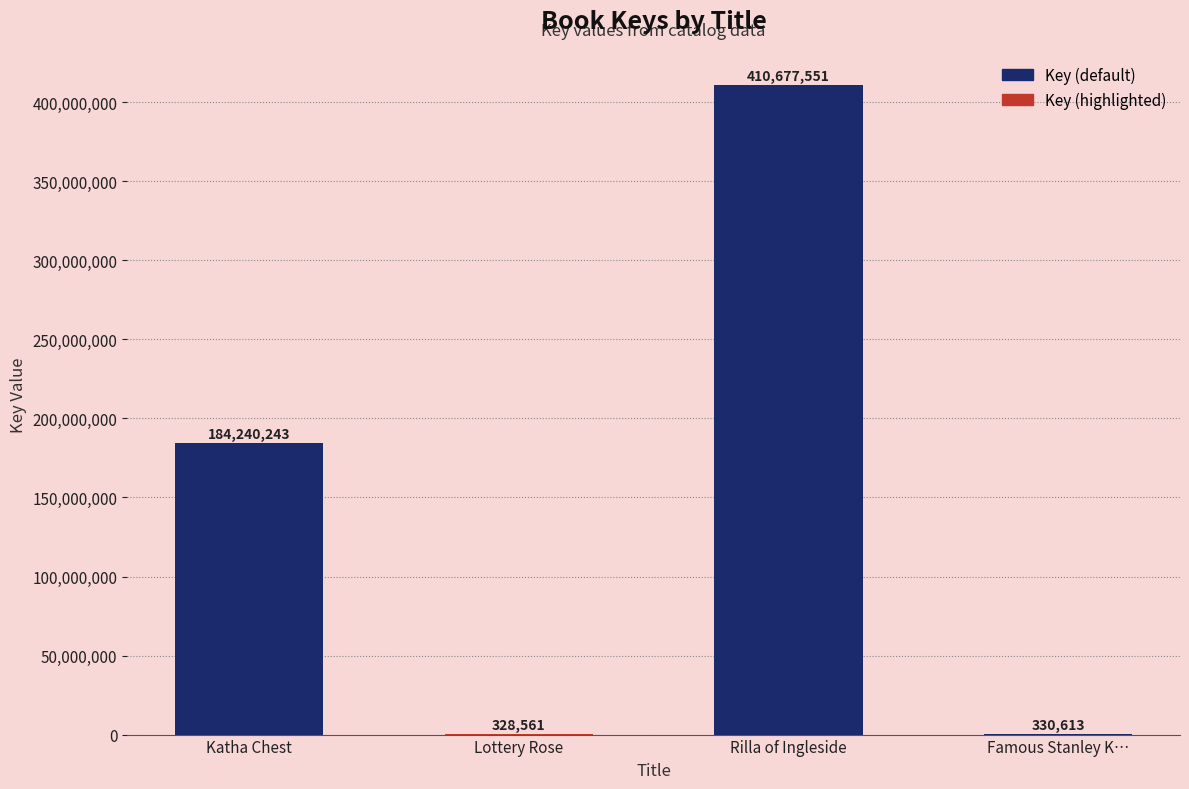

What is the sum of all values?

595576968